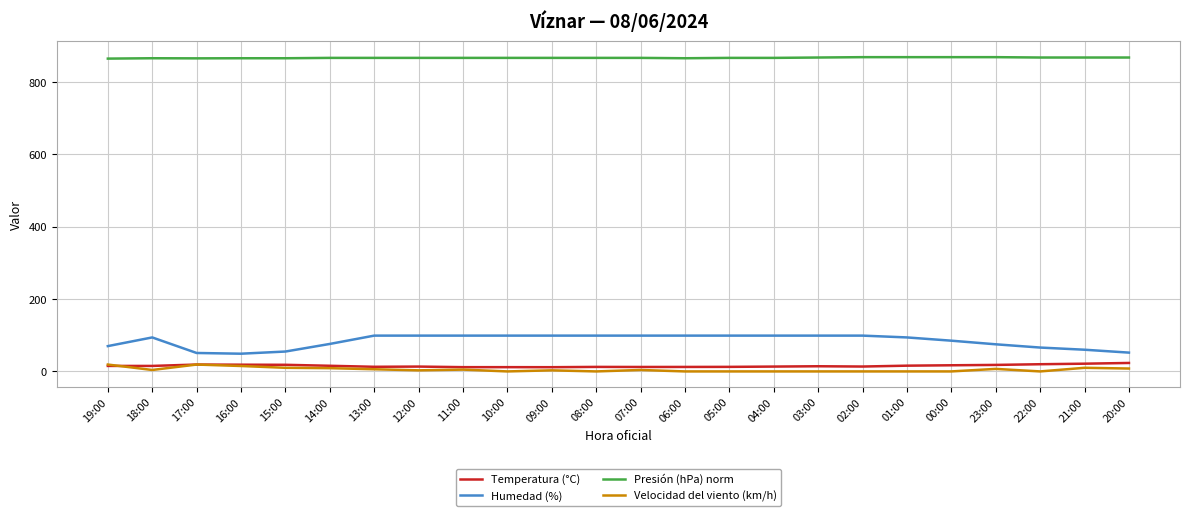

What is the average value of the Presión (hPa) norm series?

867.2